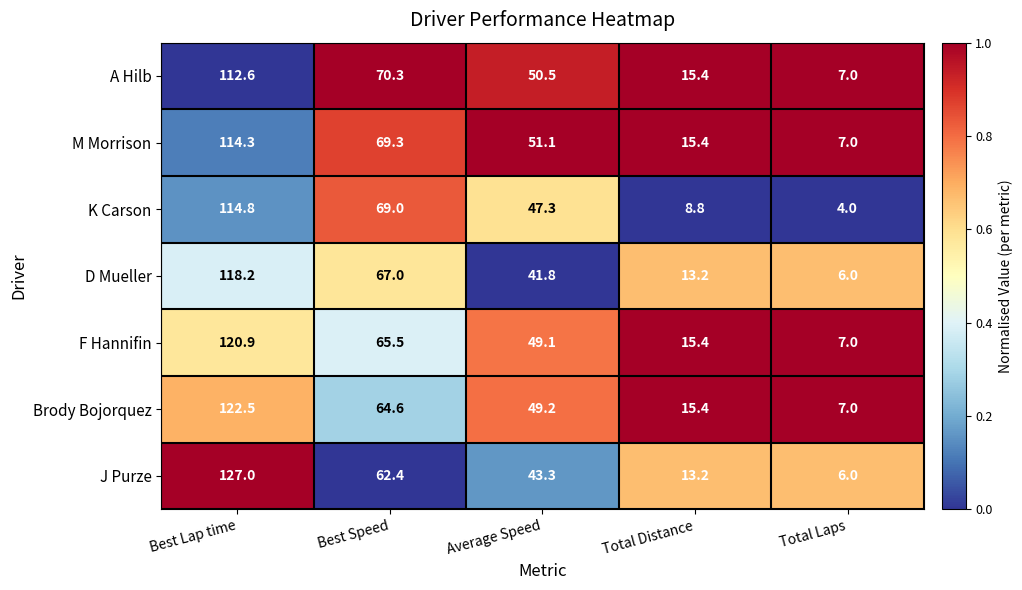

At which category is the sum across all series the highest?

Best Lap time